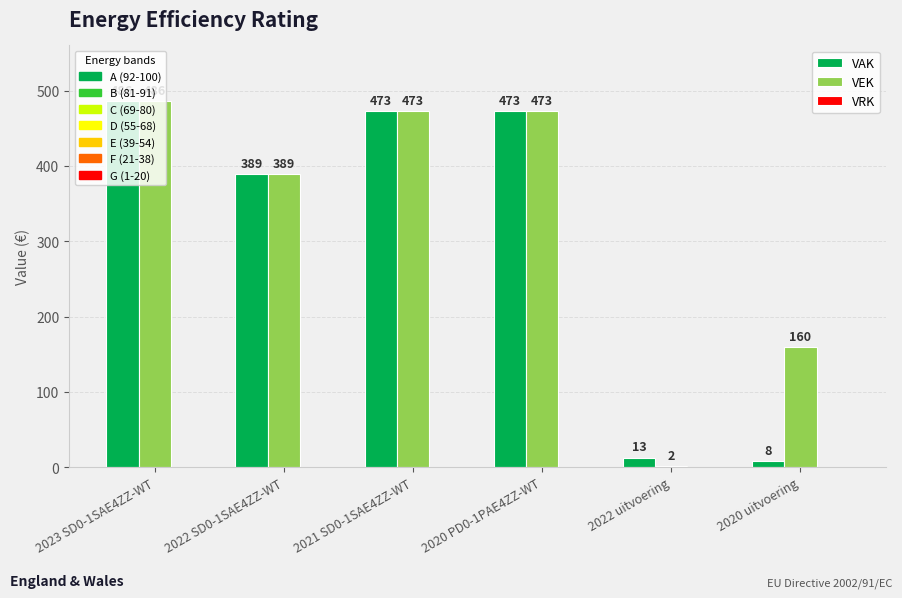

What is the spread (max minus min) of values at 2022 uitvoering?

11